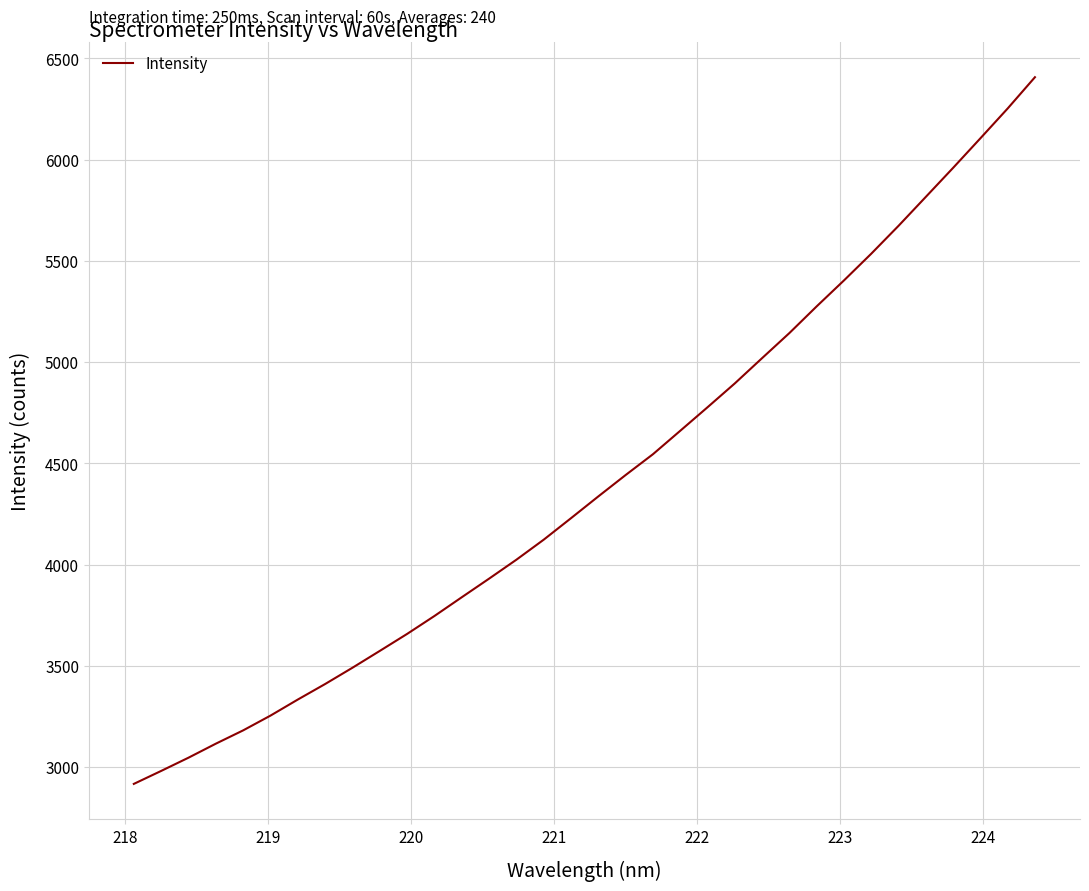

What is the difference between the maximum and minimum values?

3491.2